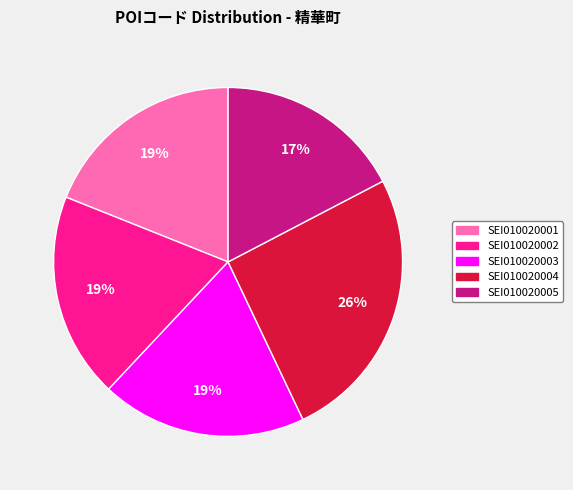

How many slices are in this pie chart?

5